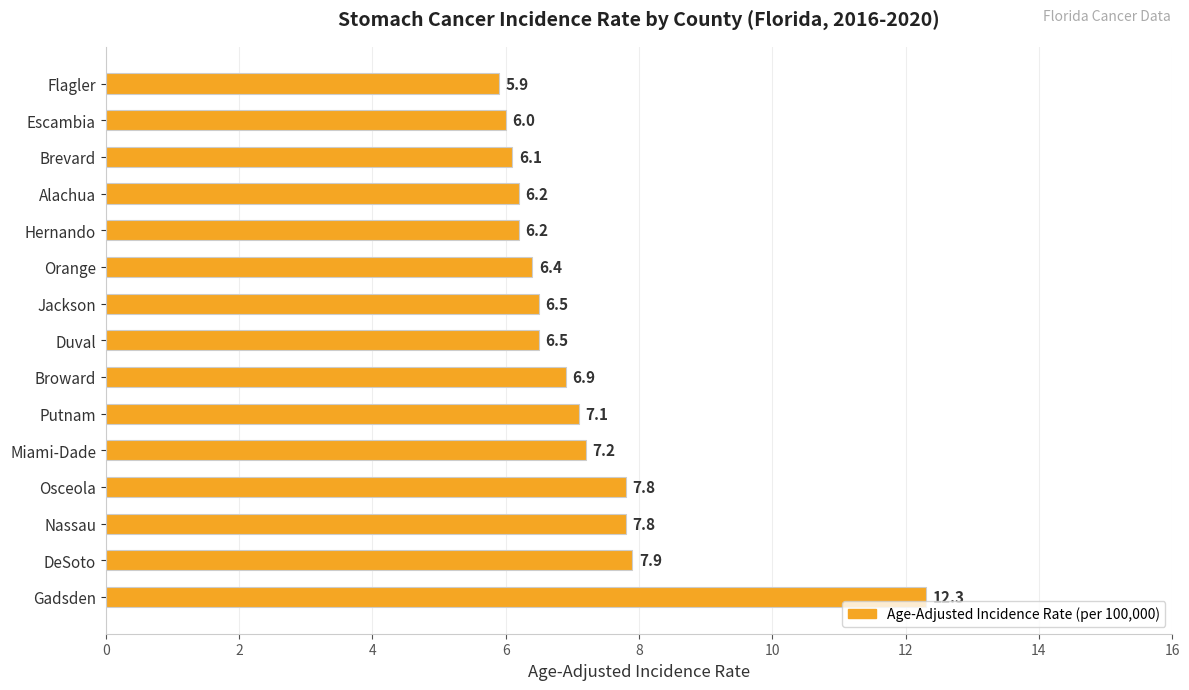

Are the bars horizontal?

Yes